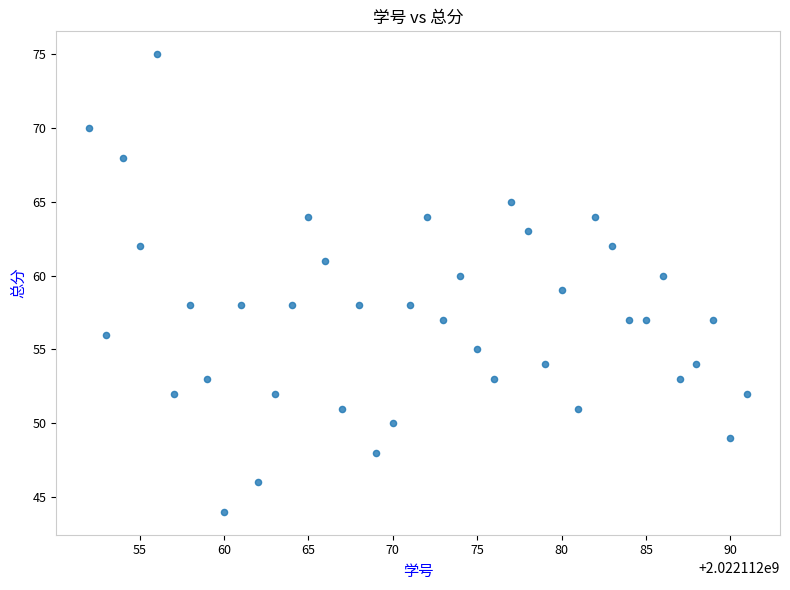

What is the range of Y values (max minus min)?

31